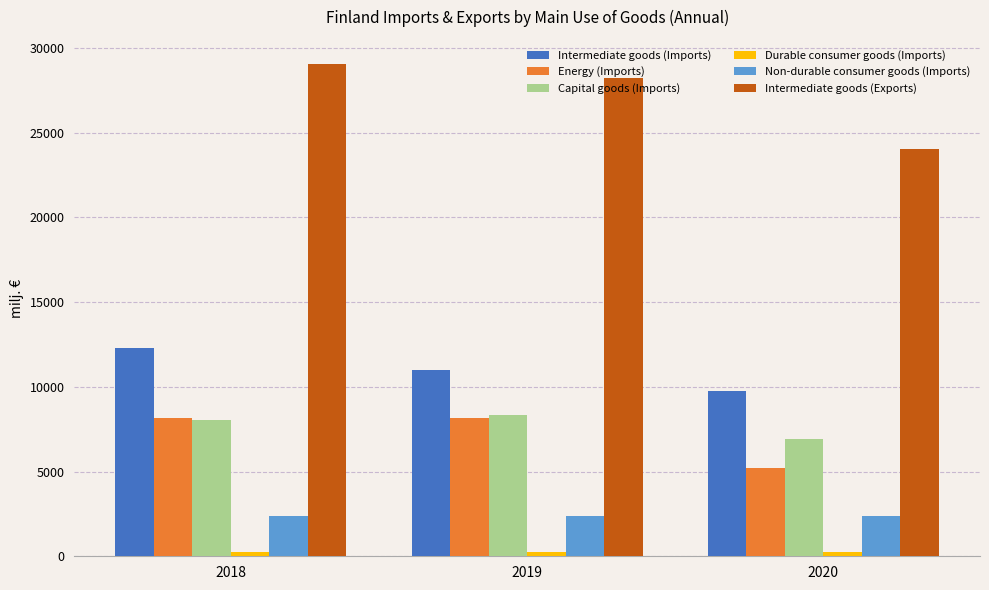

How many data points does each series have?

3